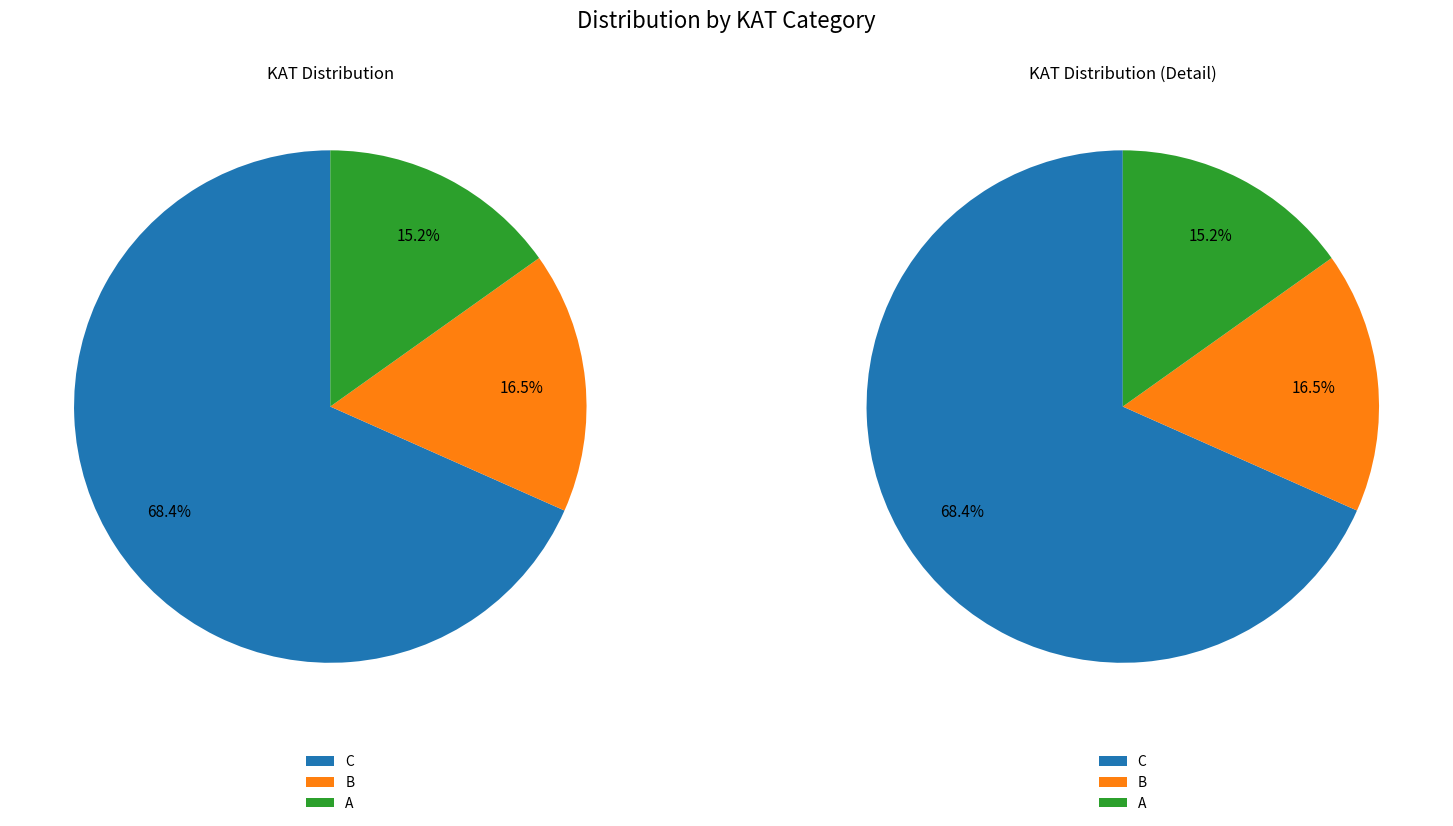

Is it true that C is 68% of the pie?

True